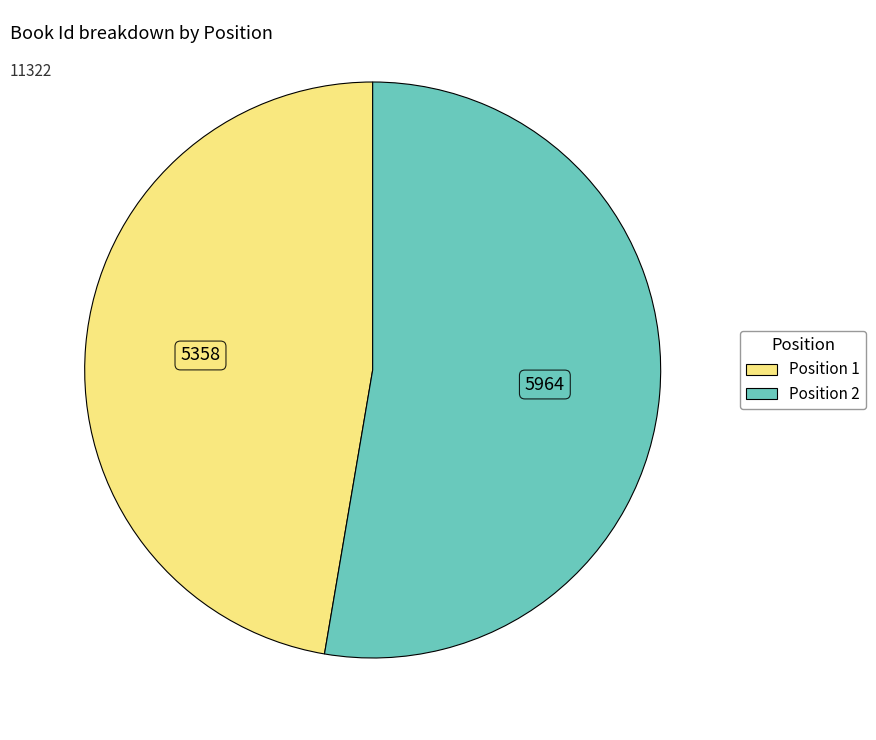

Does any single category account for the majority?

Yes